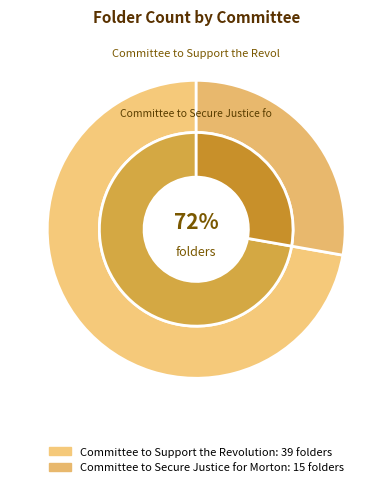

Which slice represents more than half of the pie?

Committee to Support the Revolution